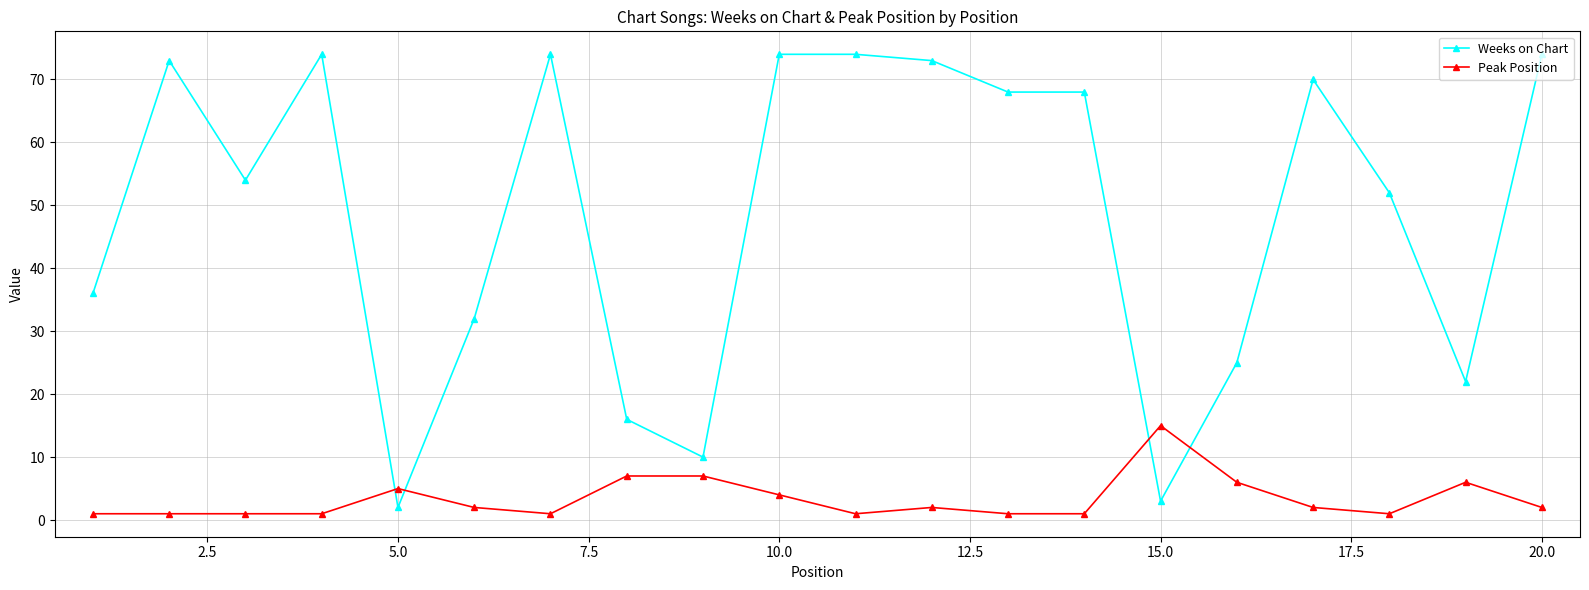

At how many categories does at least one series exceed 46?

12